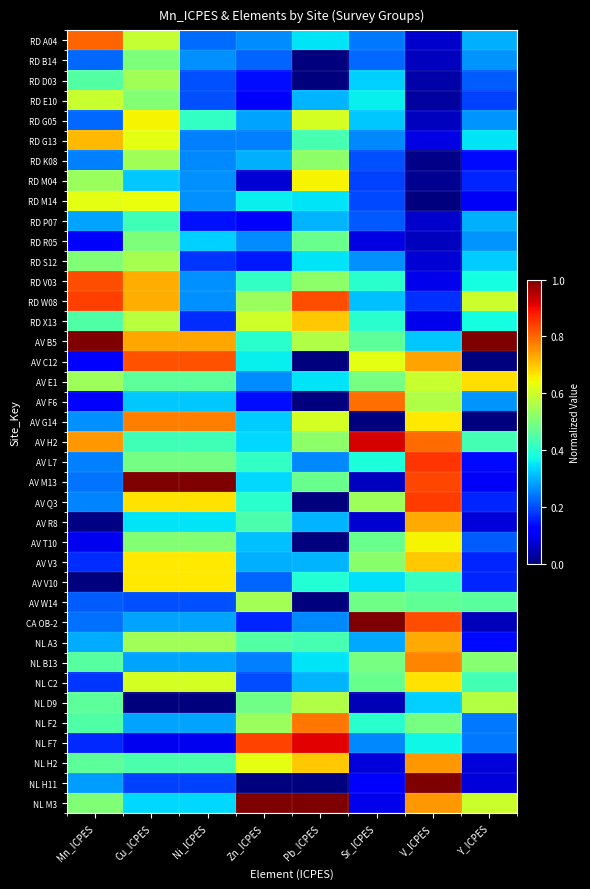

At which category is the sum across all series the highest?

Cu_ICPES